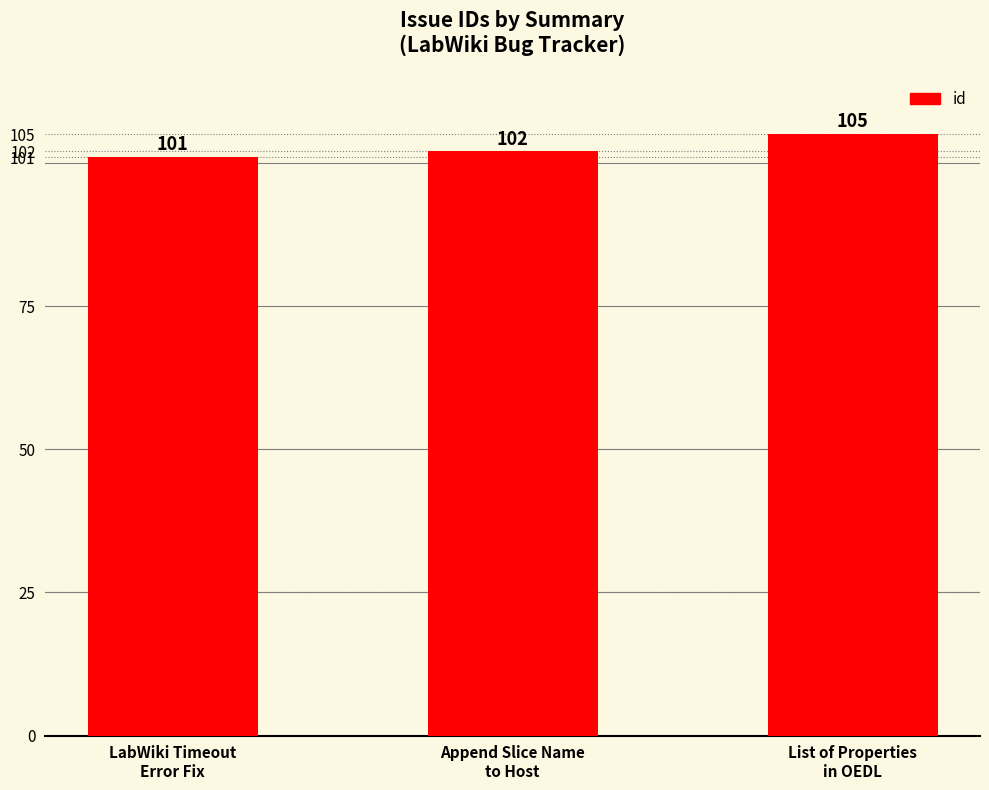

List the labels in order of value, smallest first.

LabWiki Timeout
Error Fix, Append Slice Name
to Host, List of Properties
in OEDL